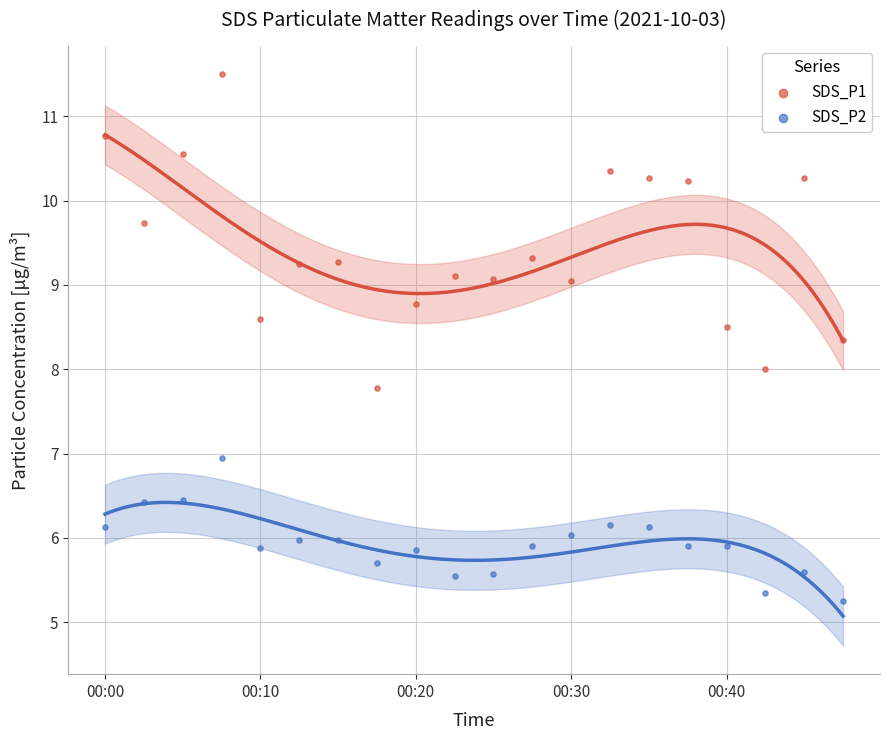

Which series contains the highest Y value?

SDS_P1